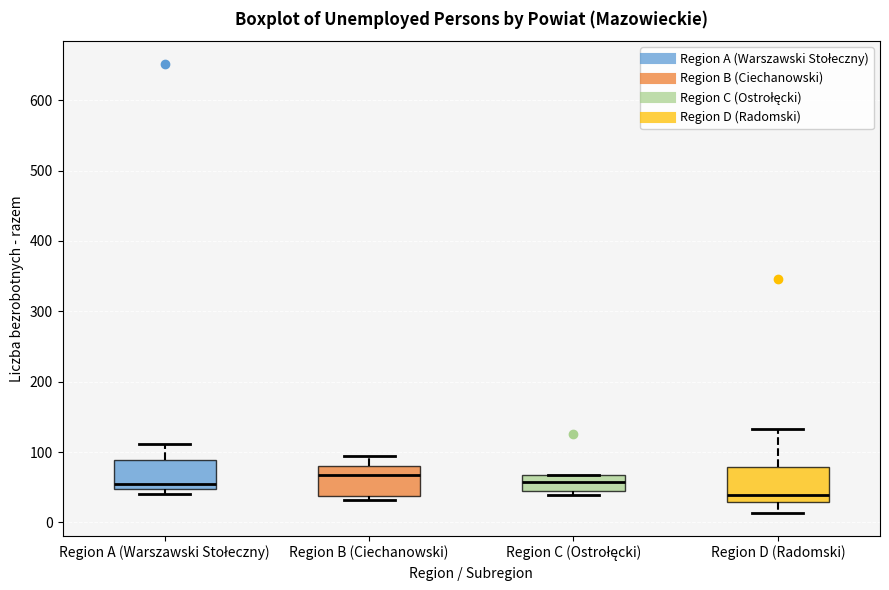

Reading left to right, transcribe this box plot: for each box, give where its median line is, the range the box spans, and where its two whiskers end, as read against the y-axis. The values are not printed on the chart, so give them approximately, as read against the axis.

Region A (Warszawski Stołeczny): median 50 (just above the box's lower edge), box 50 to 90, whiskers 40 to 110
Region B (Ciechanowski): median 70, box 40 to 80, whiskers 30 to 90
Region C (Ostrołęcki): median 60, box 40 to 70, whiskers 40 (just below the box's lower edge) to 70
Region D (Radomski): median 40, box 30 to 80, whiskers 10 to 130